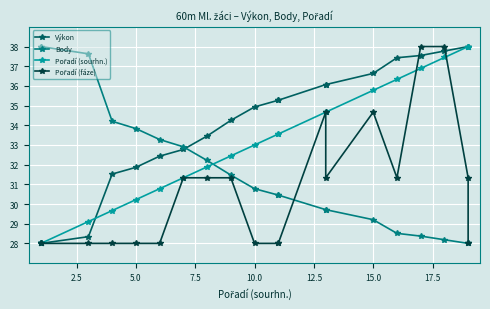

Which series has the largest total across all categories?

Výkon